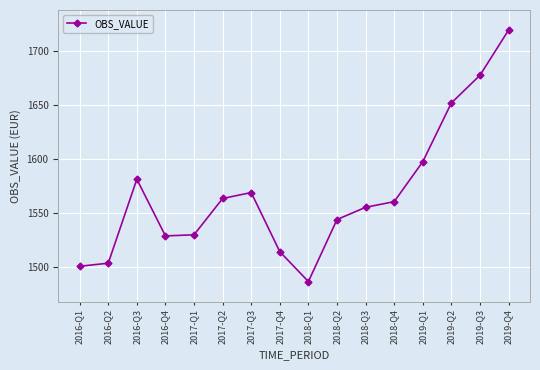

What is the average value?

1567.8